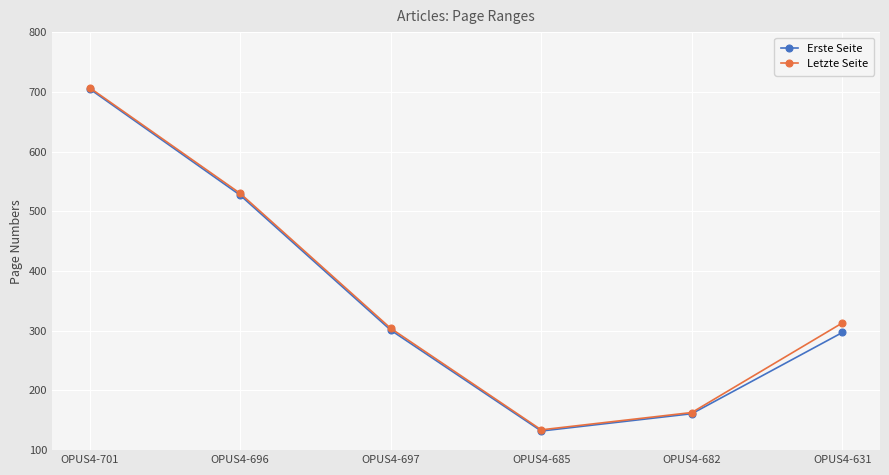

Which category has the highest value in the Erste Seite series?

OPUS4-701